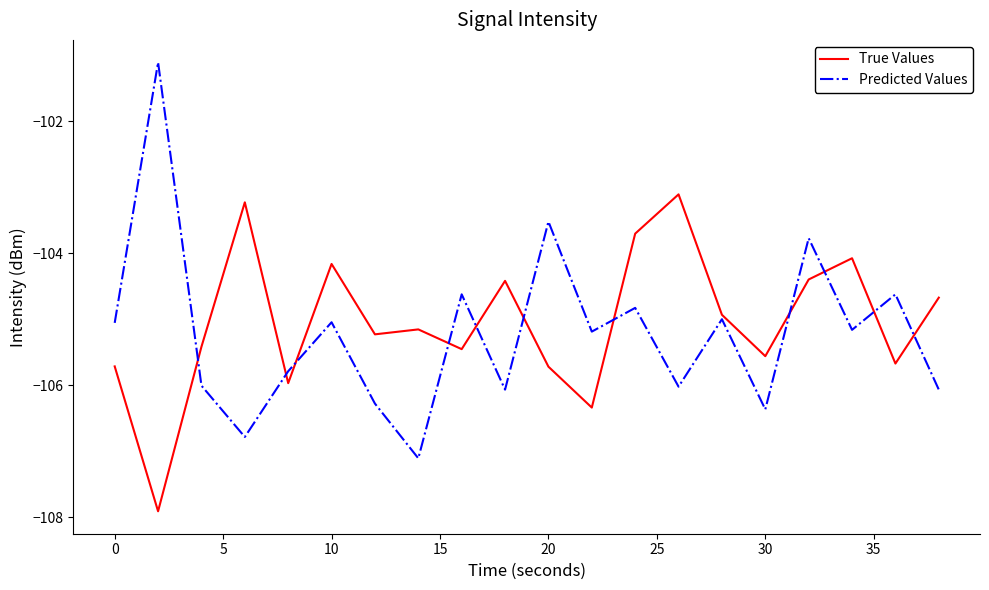

How many lines are shown in the chart?

2